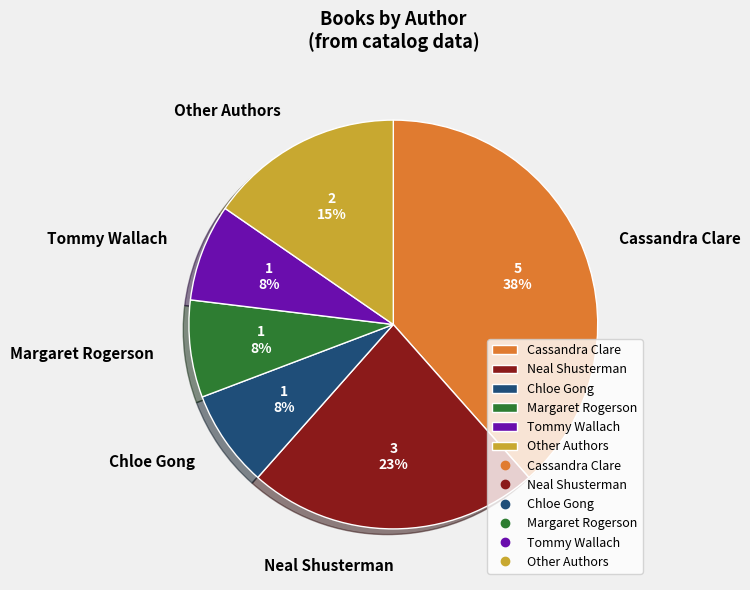

Between Cassandra Clare and Margaret Rogerson, which is larger?

Cassandra Clare